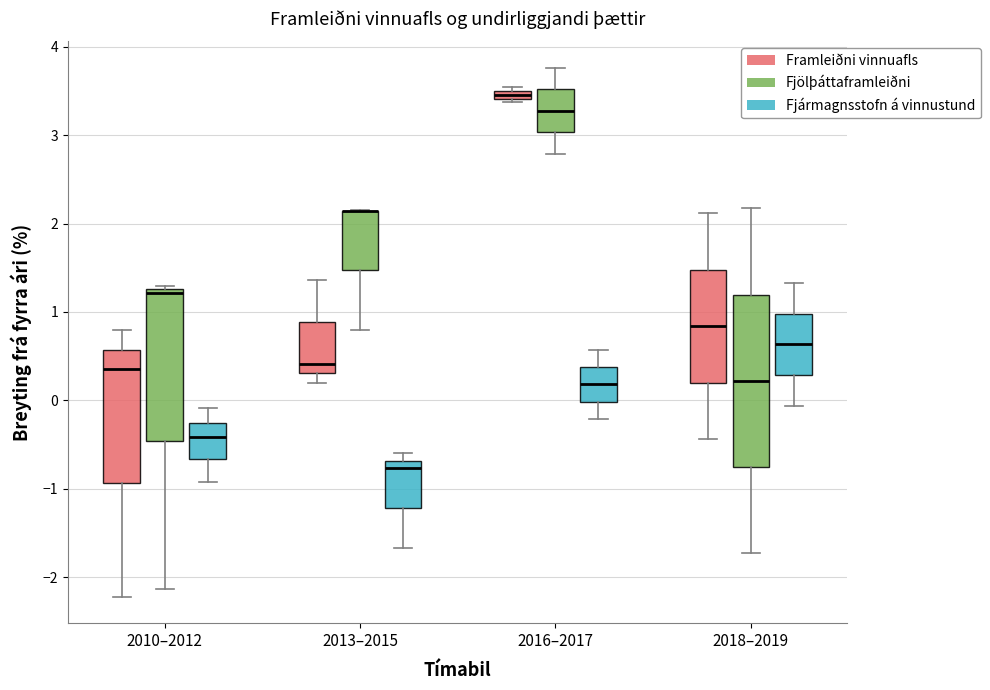

Where is the upper edge of the box for 2013–2015 (Fjölþáttaframleiðni) on the y-axis? The values are not printed on the chart, so give them approximately, as read against the axis.

2.1